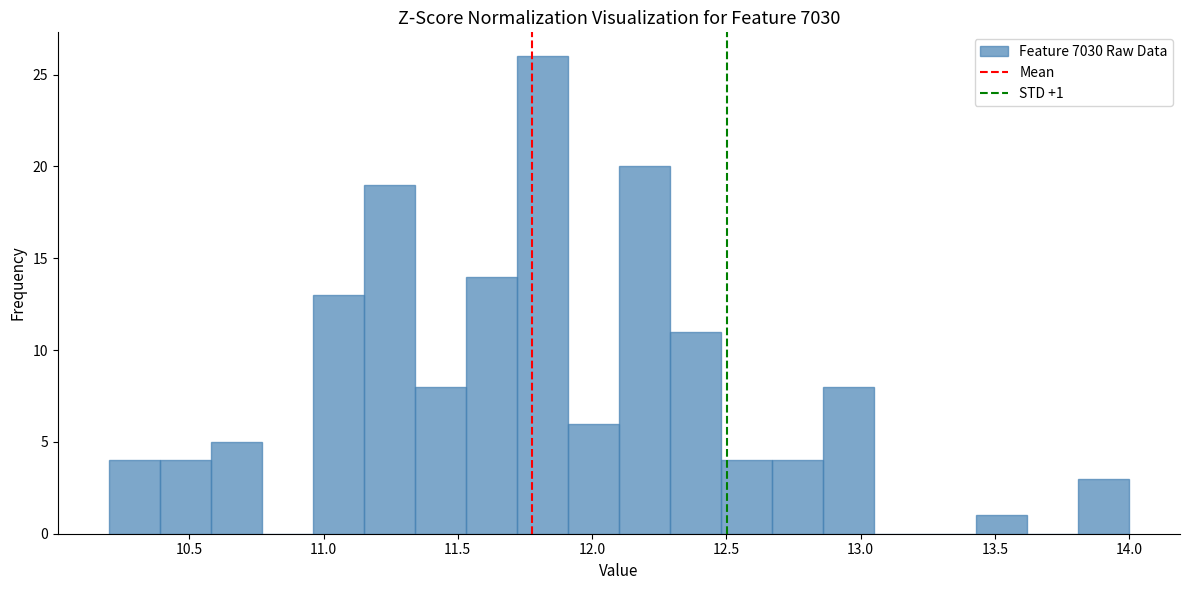

Read against the x-axis, roughly where is the centre of the tallest bar?

11.80